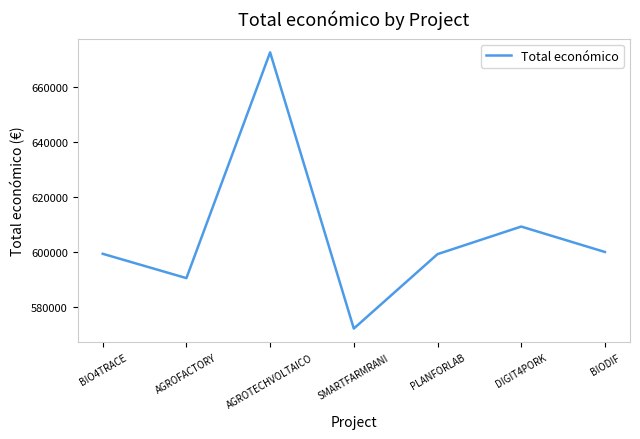

Where is the first local minimum?

AGROFACTORY